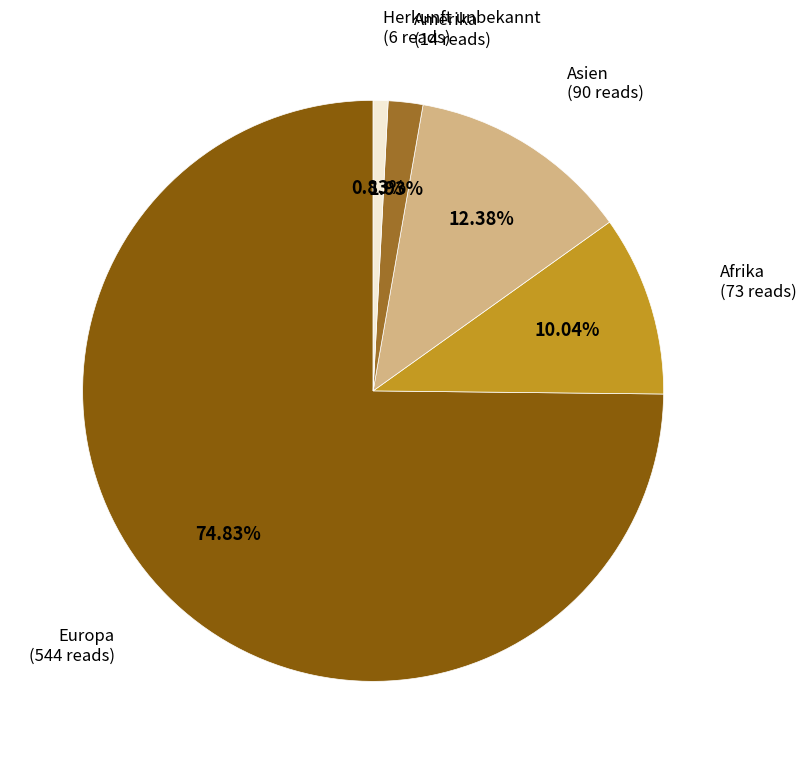

Is there any slice that represents more than half of the pie?

Yes